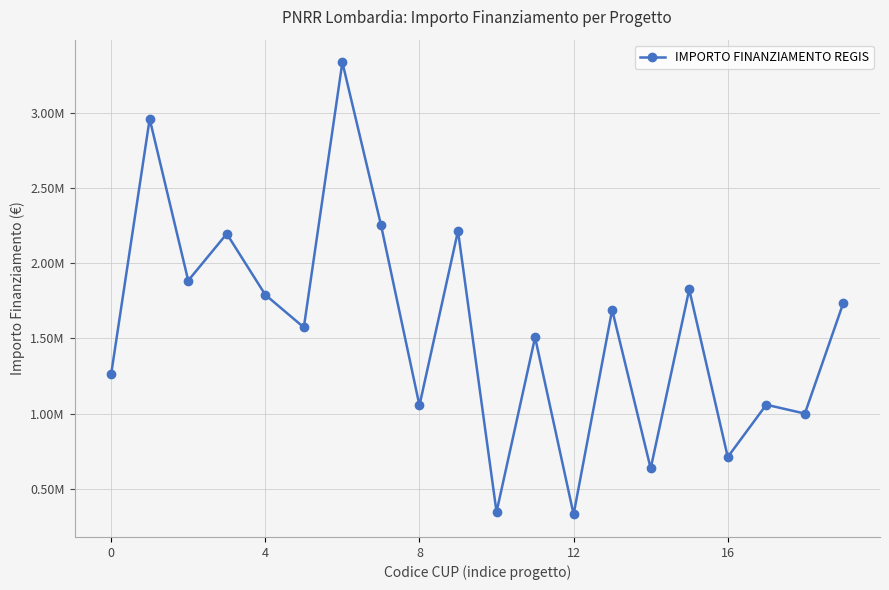

Is this an area chart (filled region under the line)?

No